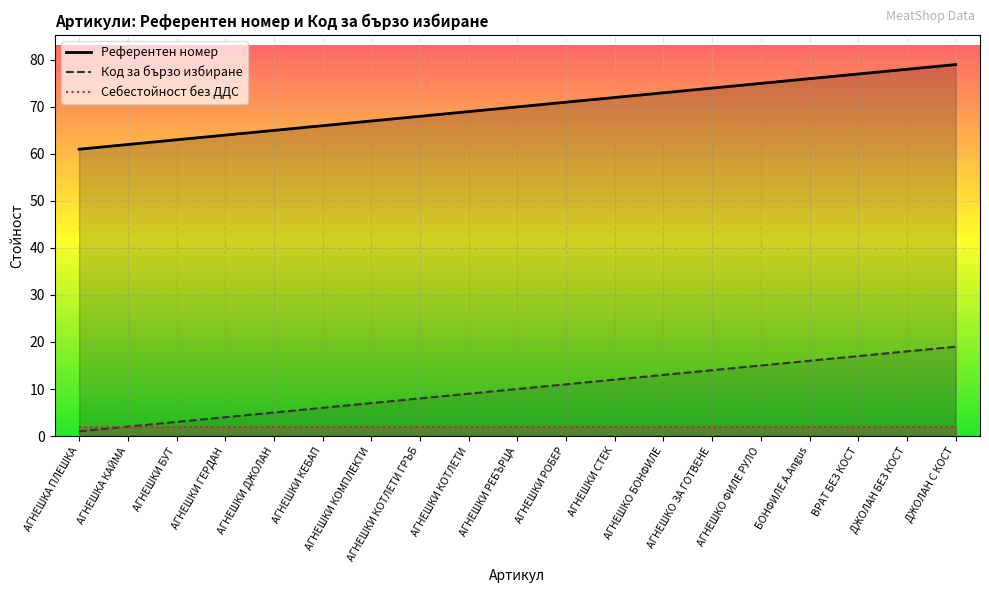

Where is Код за бързо избиране nearest to the value 10?

АГНЕШКИ РЕБЪРЦА